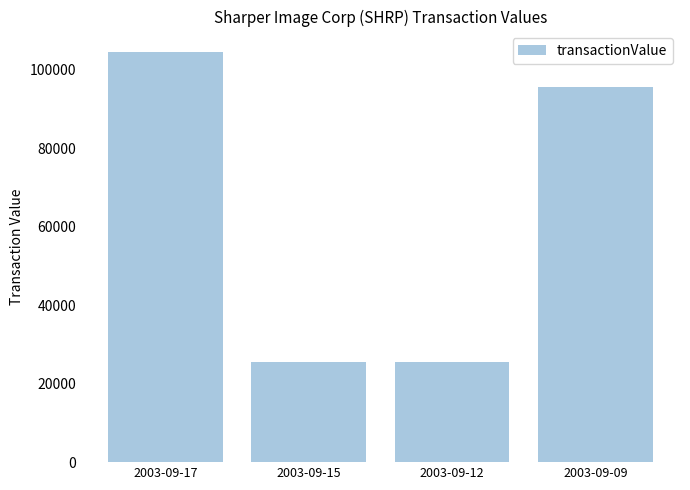

What is the maximum value shown in the chart?

104450